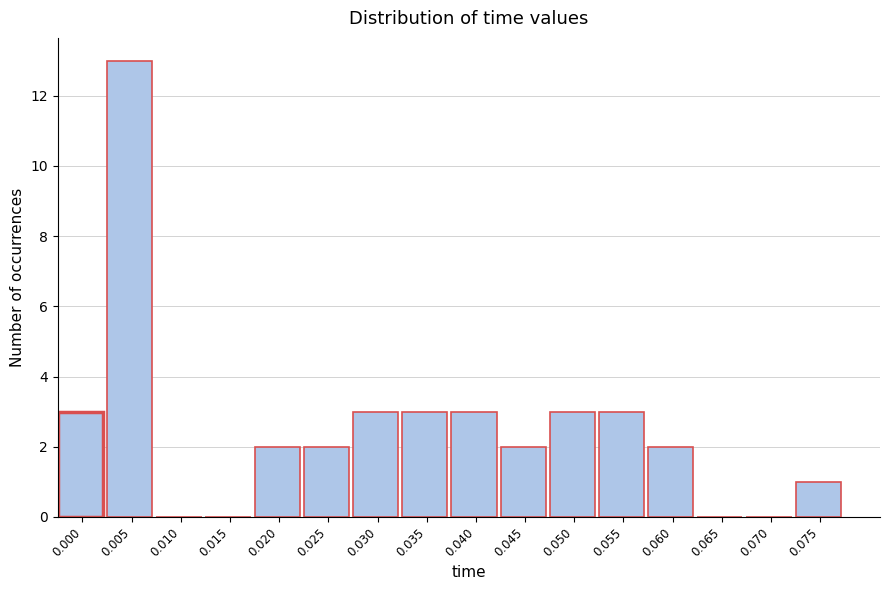

Reading right to left, list all the values displayed in this chart.

0.075=1	0.070=0	0.065=0	0.060=2	0.055=3	0.050=3	0.045=2	0.040=3	0.035=3	0.030=3	0.025=2	0.020=2	0.015=0	0.010=0	0.005=13	0.000=3